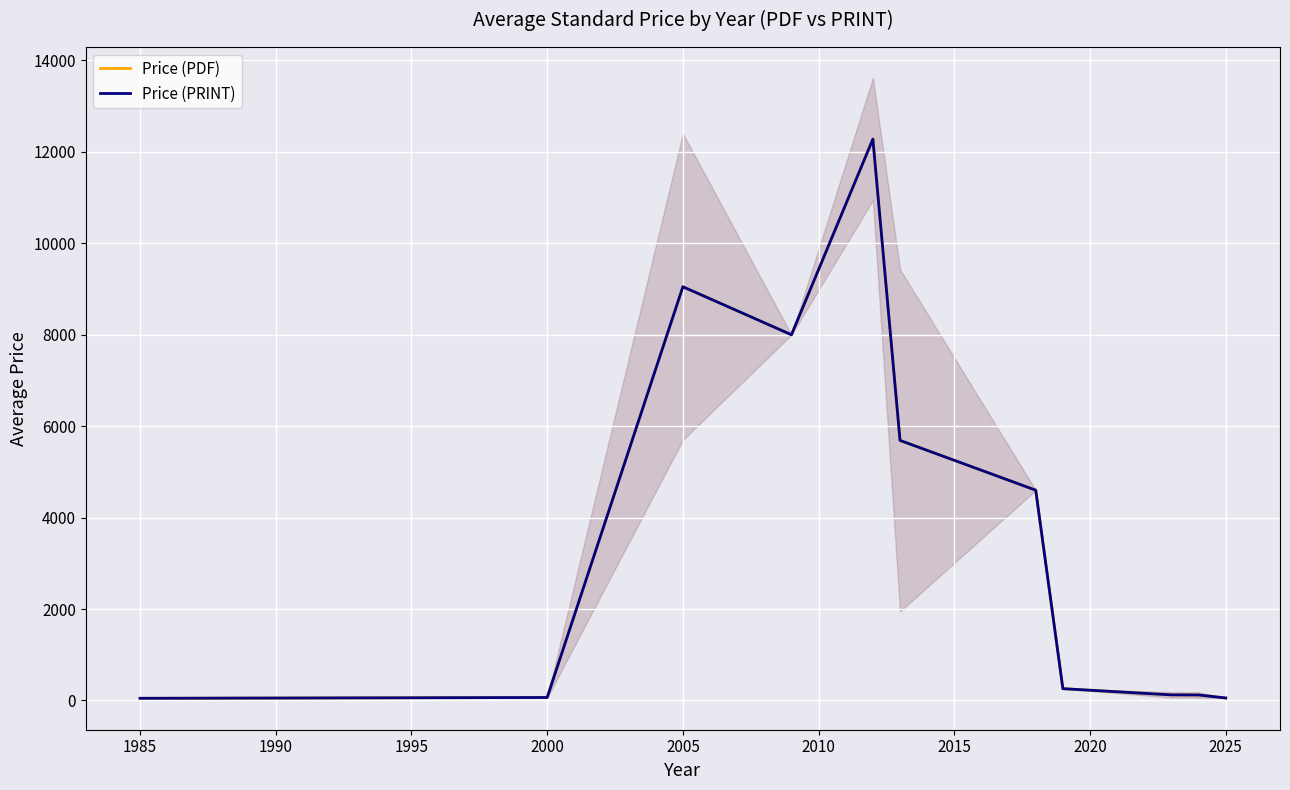

Reading left to right, transcribe all the data shown in this chart.

Price (PDF): 47.4	61.0	65.0	9050.0	8000.0	12280.0	5688.9	4600.0	258.0	122.0	119.7	54.5
Price (PRINT): 47.4	61.0	65.0	9050.0	8000.0	12280.0	5688.9	4600.0	258.0	122.0	119.7	54.5